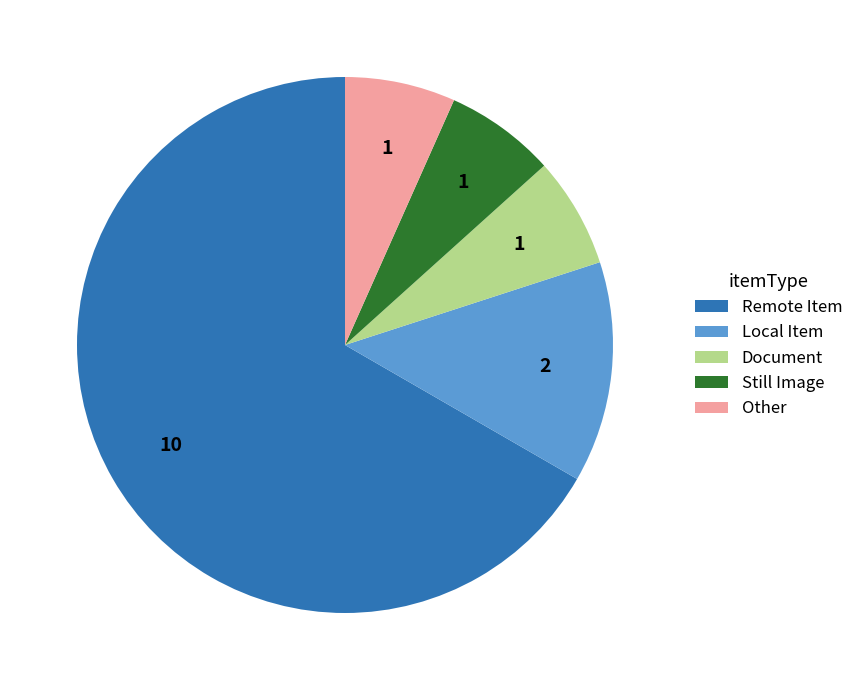

Is it true that Still Image is 7% of the pie?

True